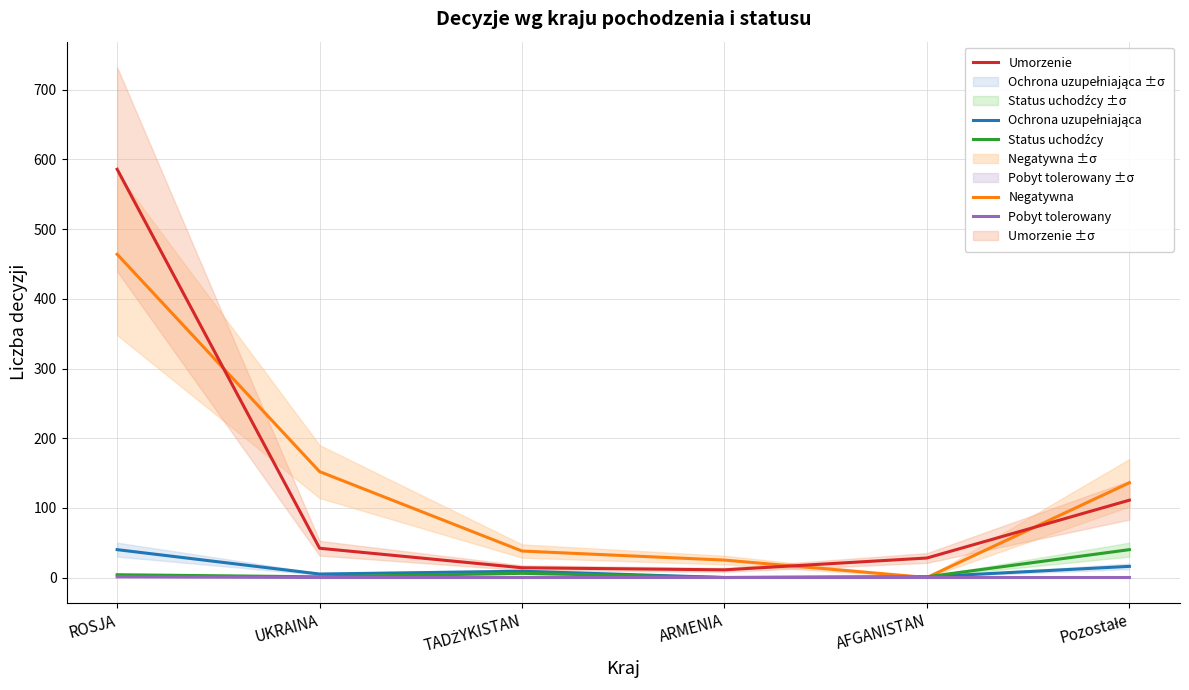

True or false: Pobyt tolerowany has a value of 0 at AFGANISTAN.

True